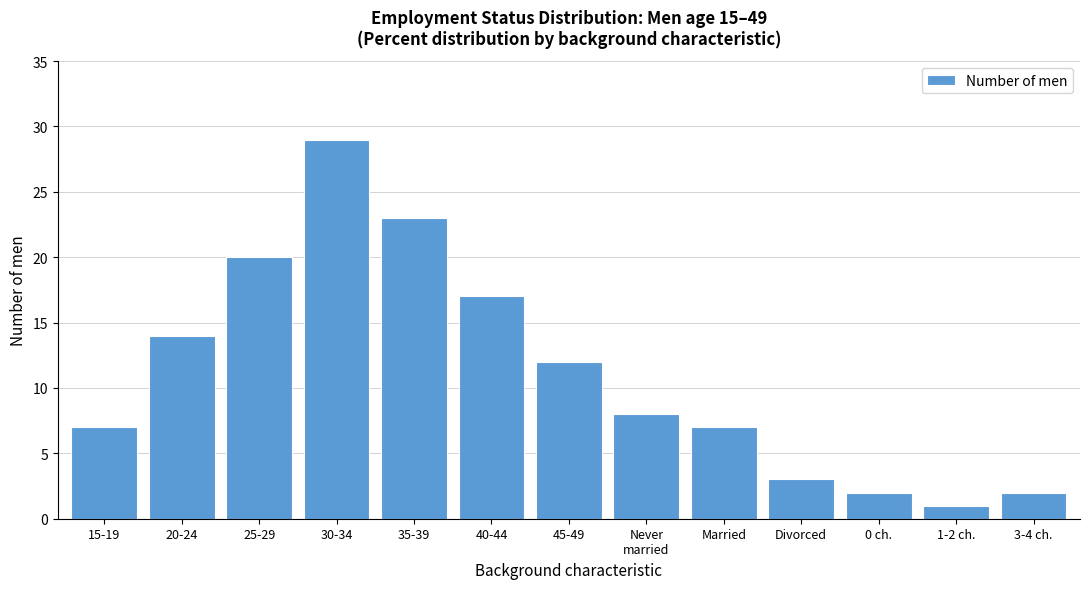

Reading right to left, what are all the values shown in this chart?

2	1	2	3	7	8	12	17	23	29	20	14	7